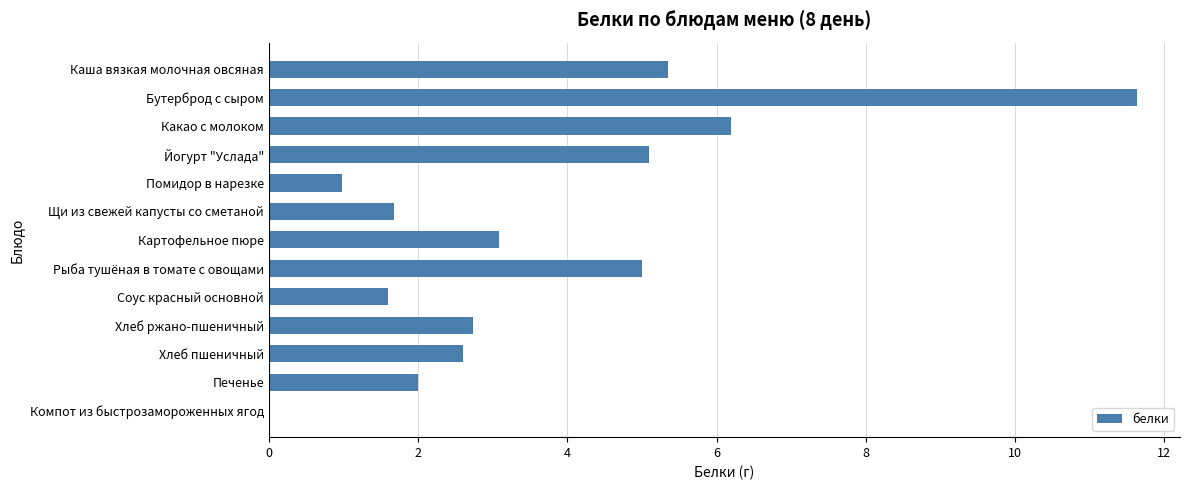

The chart shows a value of 1.7 at Помидор в нарезке. True or false?

False